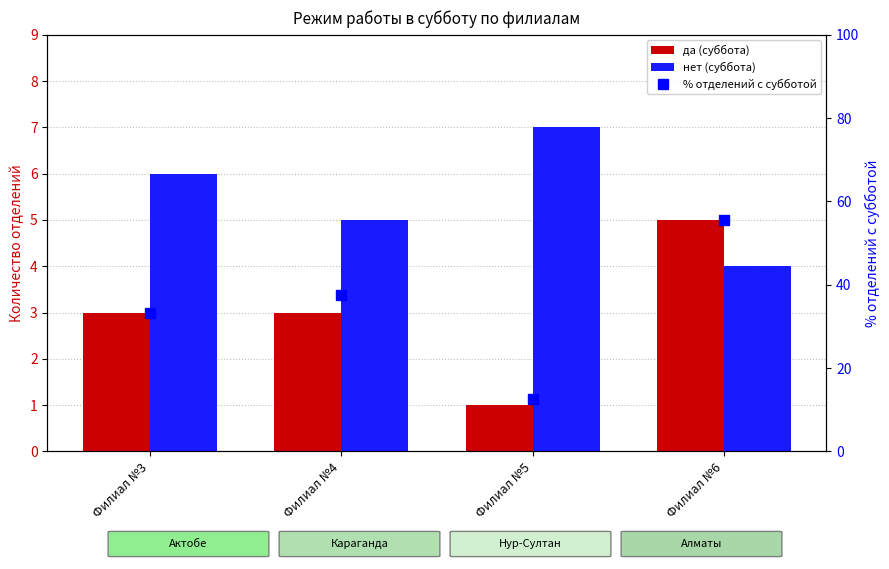

What is the smallest value displayed?

1.0